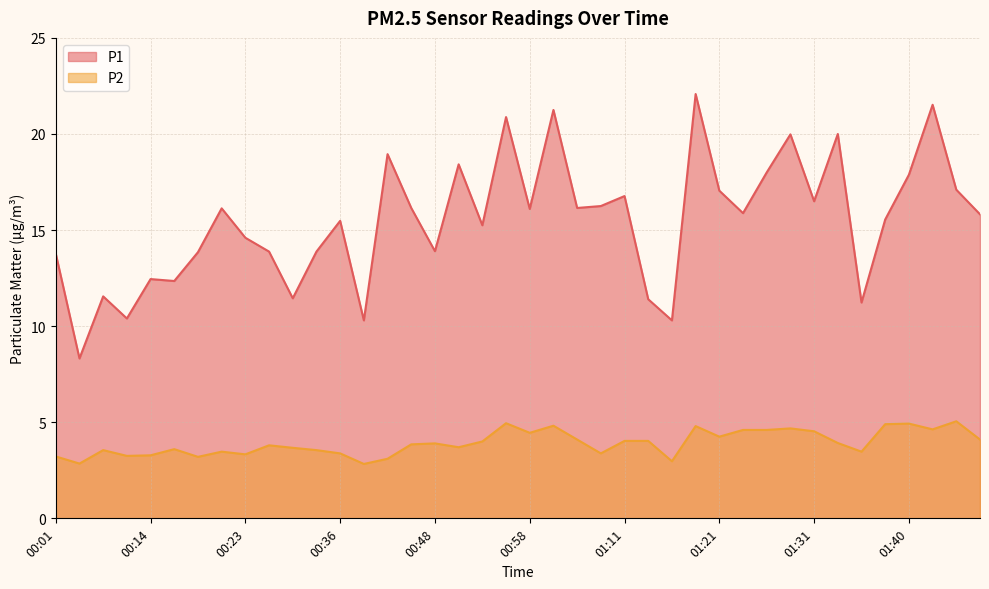

What is the value of the P2 point at the 3rd from the left?

3.5